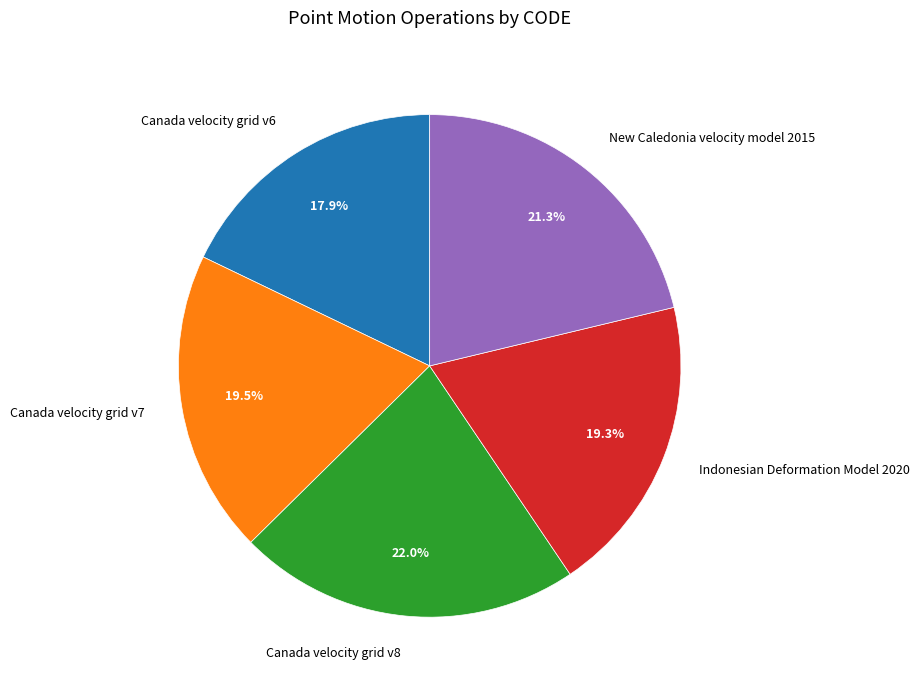

Count the number of slices in the pie.

5